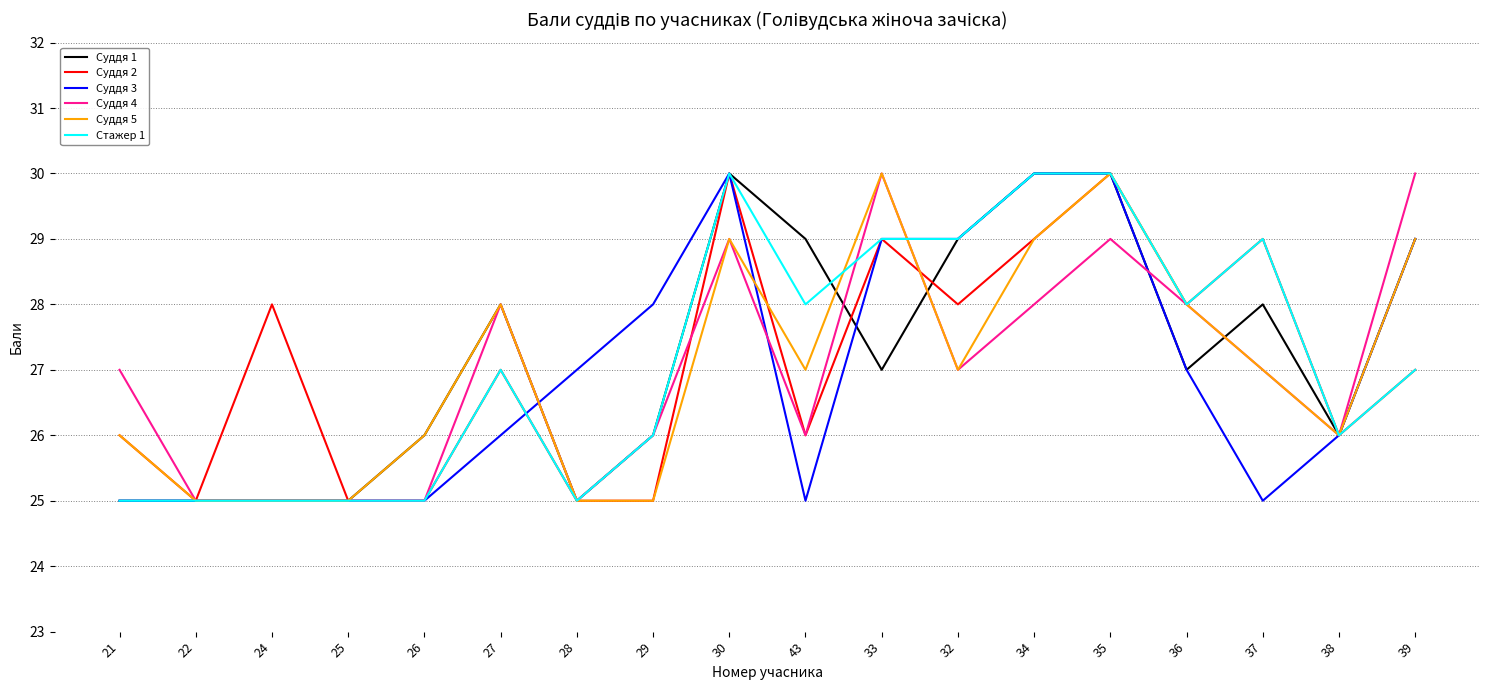

What position from the right is 29?

11